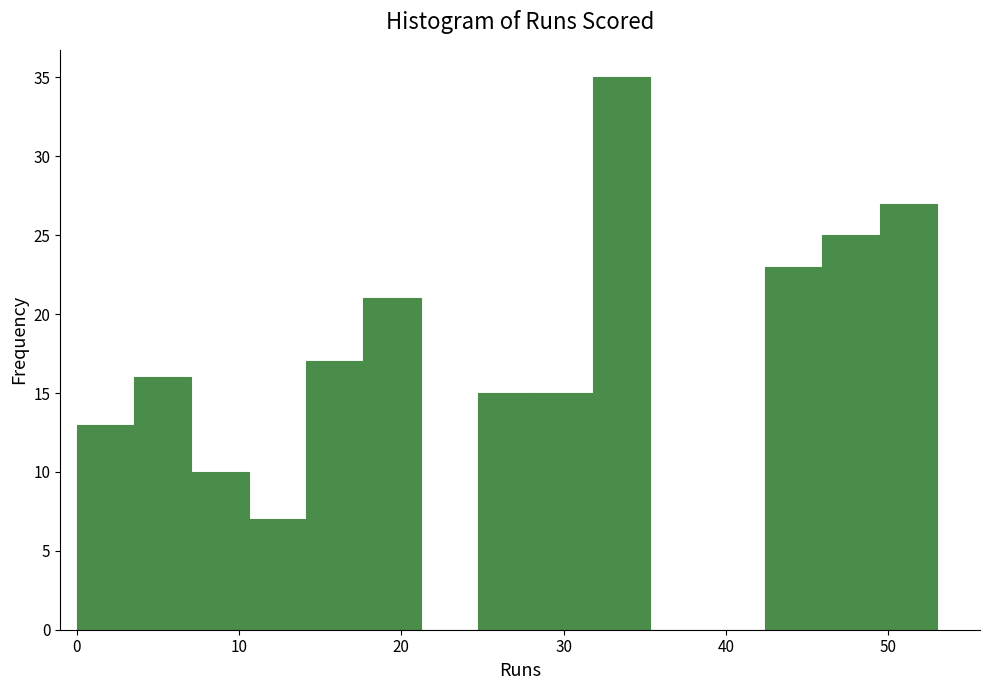

Around what value on the x-axis is the tallest bar? Give the approximate position of its centre, as read against the axis.

34